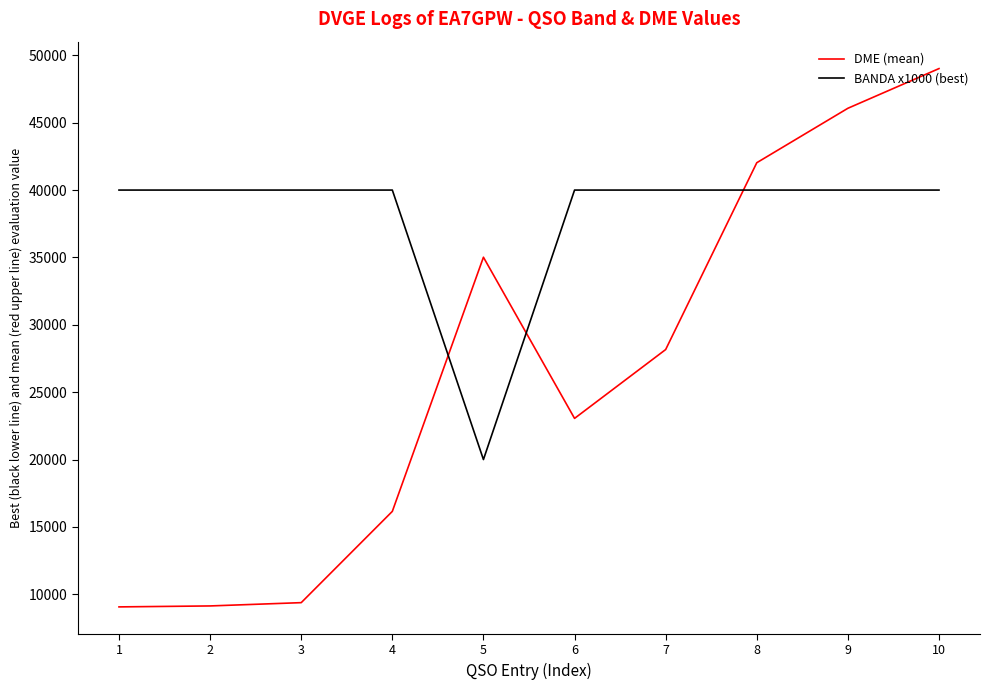

Is the value of DME (mean) at 6 greater than the value of BANDA x1000 (best) at 10?

No